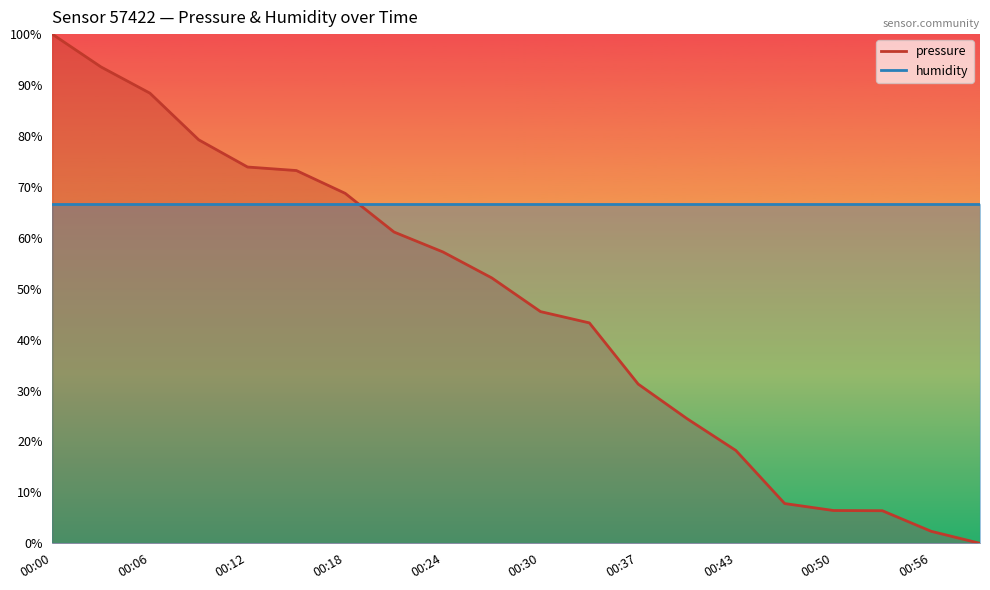

What is the change in value from 00:12 to 00:40?

-49.4